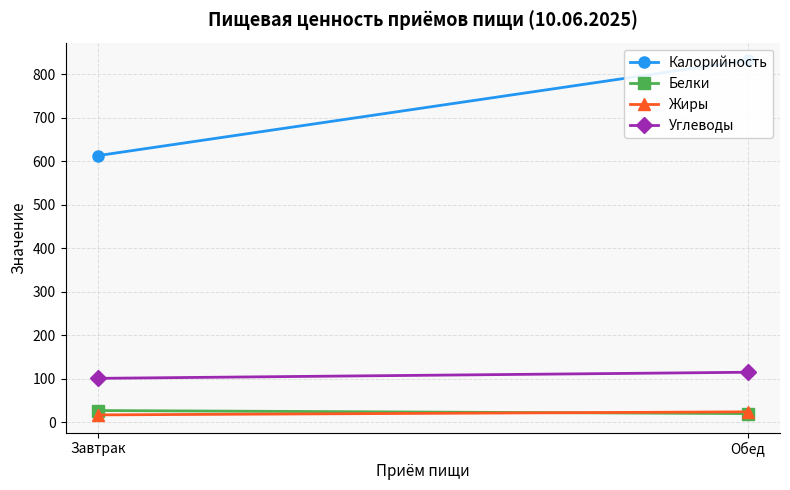

At how many categories does at least one series exceed 128?

2